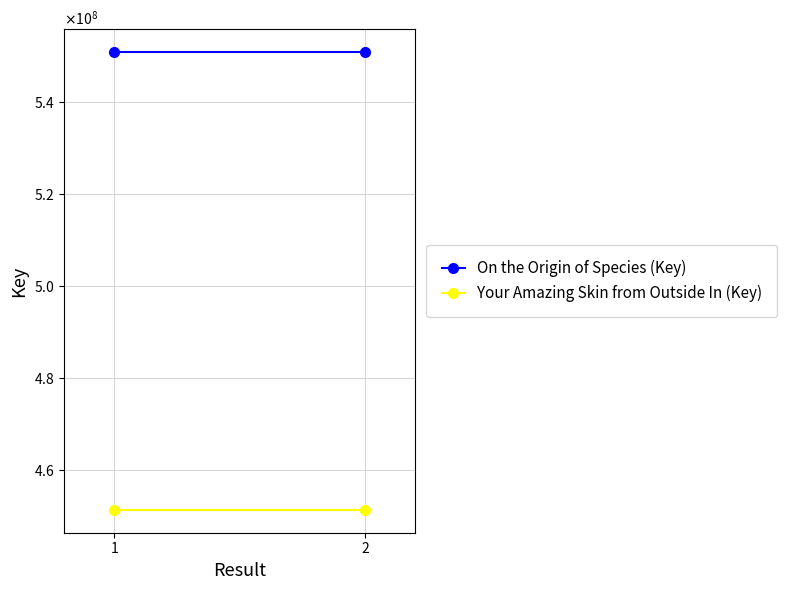

Which series has the largest range (max minus min)?

On the Origin of Species (Key)